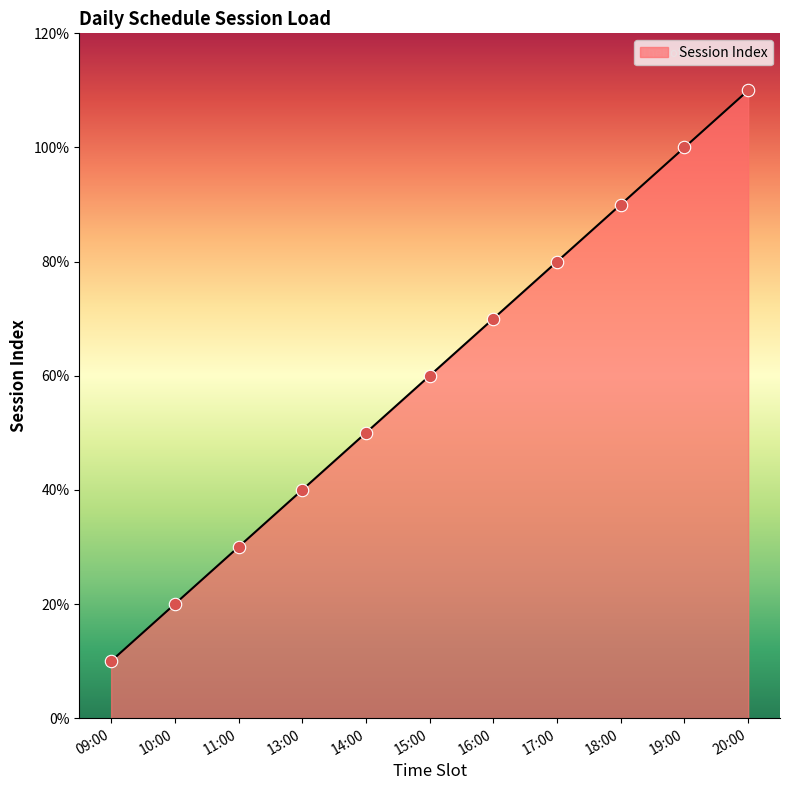

What is the ratio of the value at 16:00 to the value at 09:00?

7.0